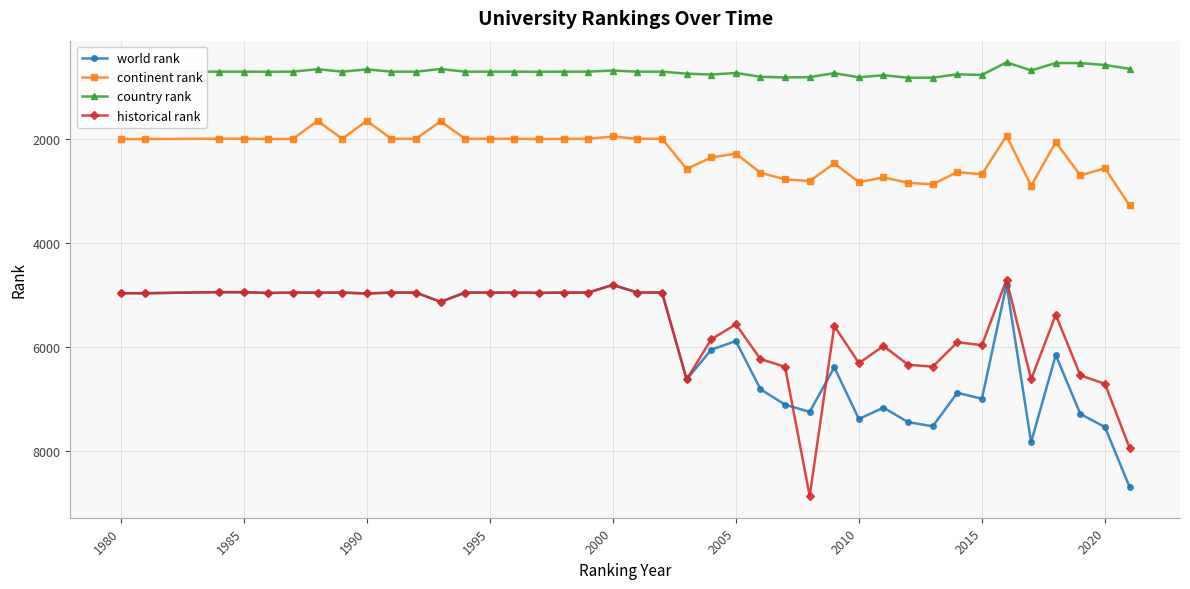

What is the value of the continent rank point at the 9th from the left?

1655.0